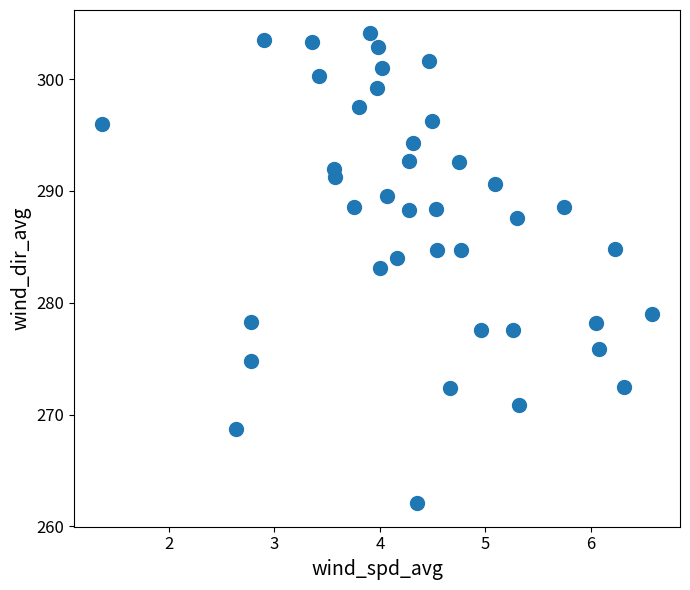

What is the range of X values (max minus min)?

5.2